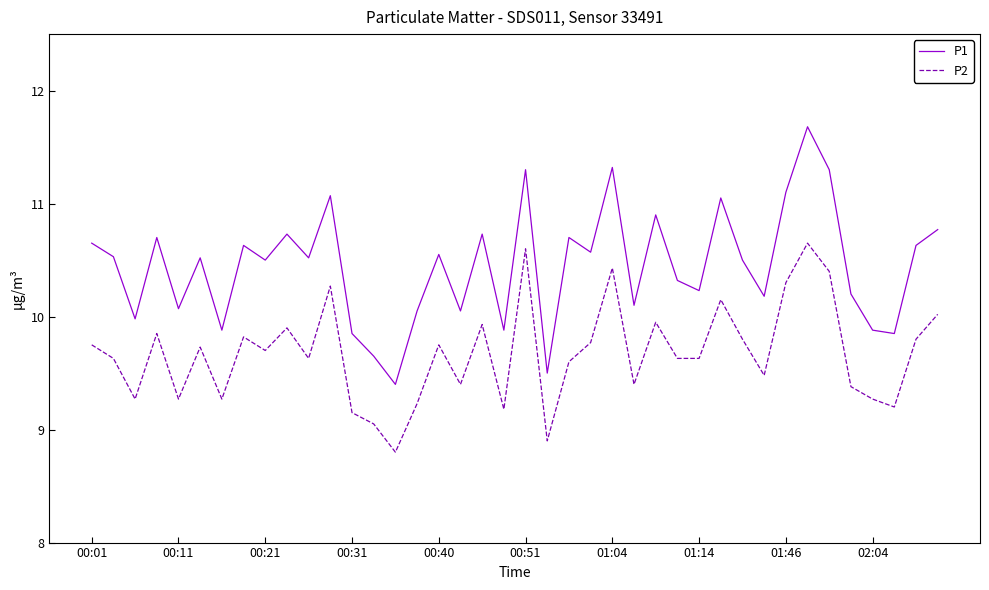

List the series in order of their overall mean, lowest first.

P2, P1